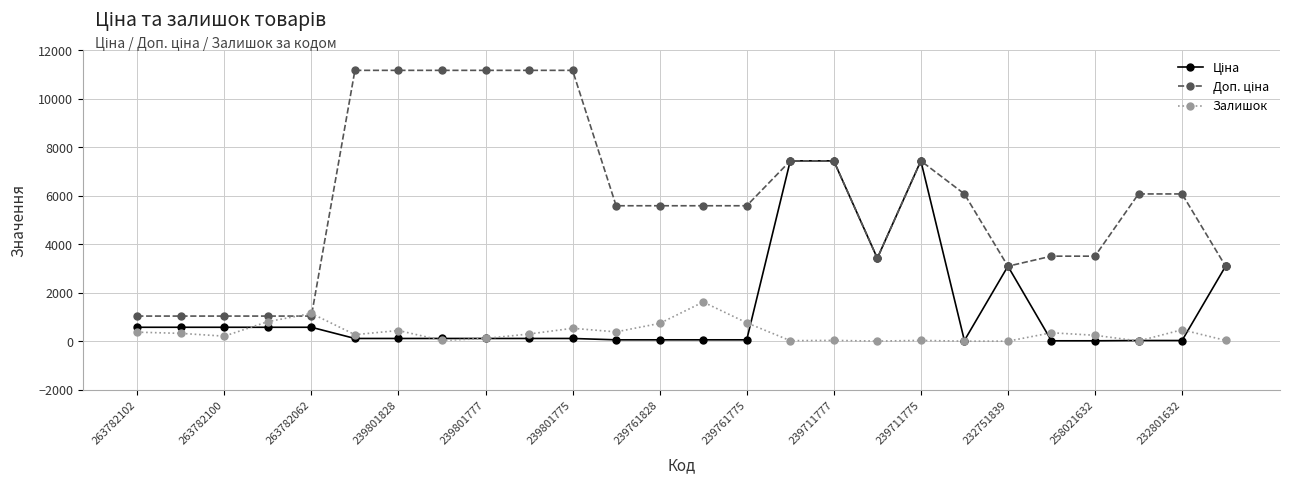

What is the highest value of the Залишок series?

1614.0